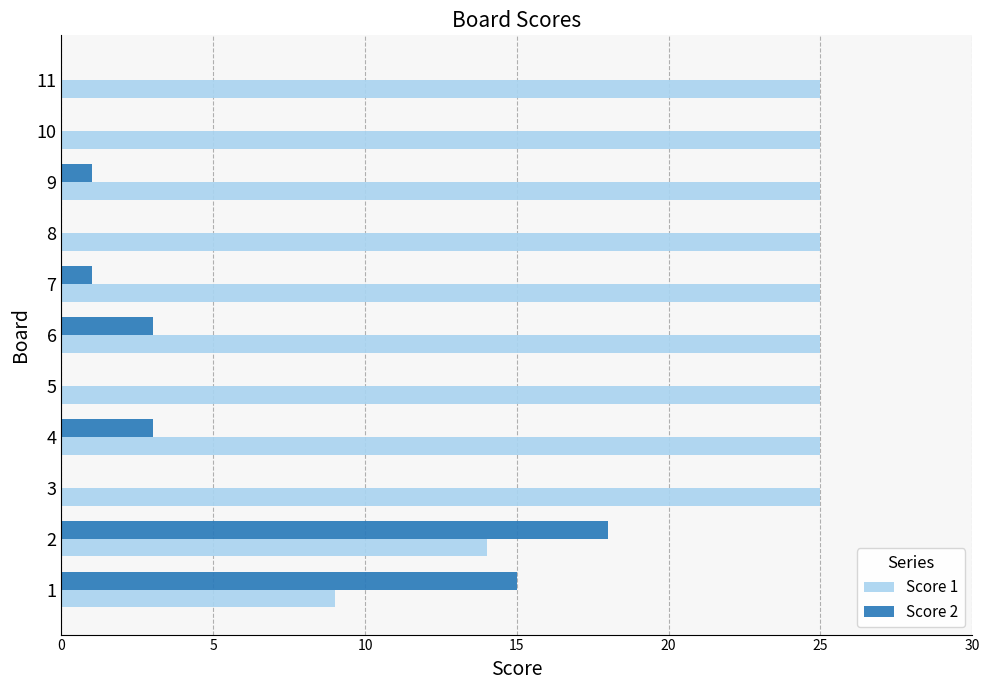

Which series has the largest total across all categories?

Score 1